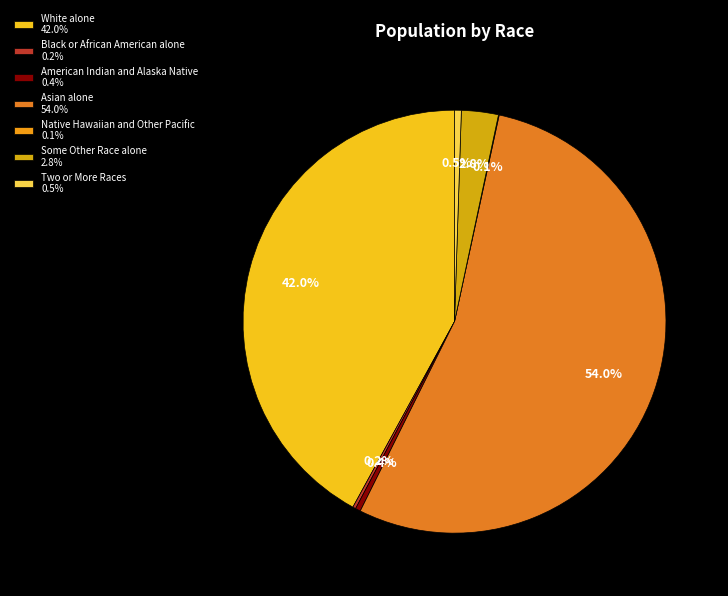

What is the total percentage of Two or More Races and Some Other Race alone?

3.3%